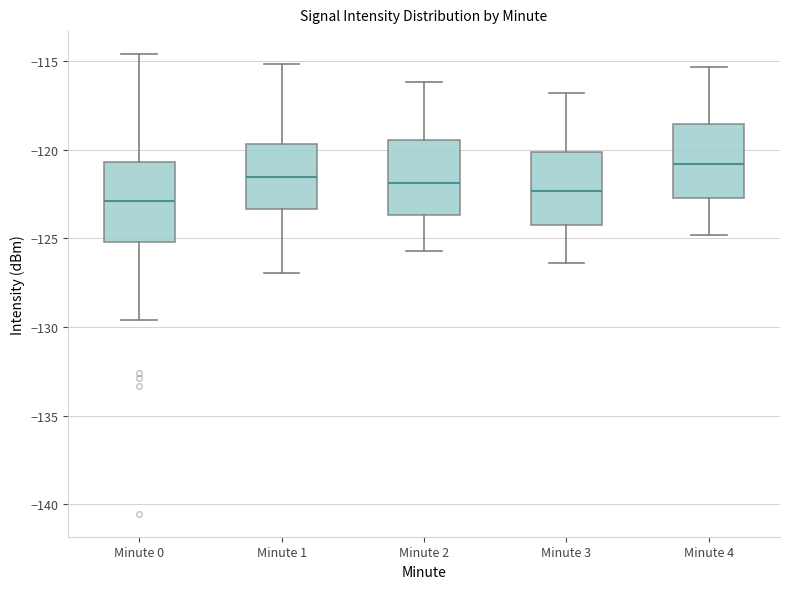

Where does the median line of the box for Minute 4 sit on the y-axis? The values are not printed on the chart, so give them approximately, as read against the axis.

-121.0